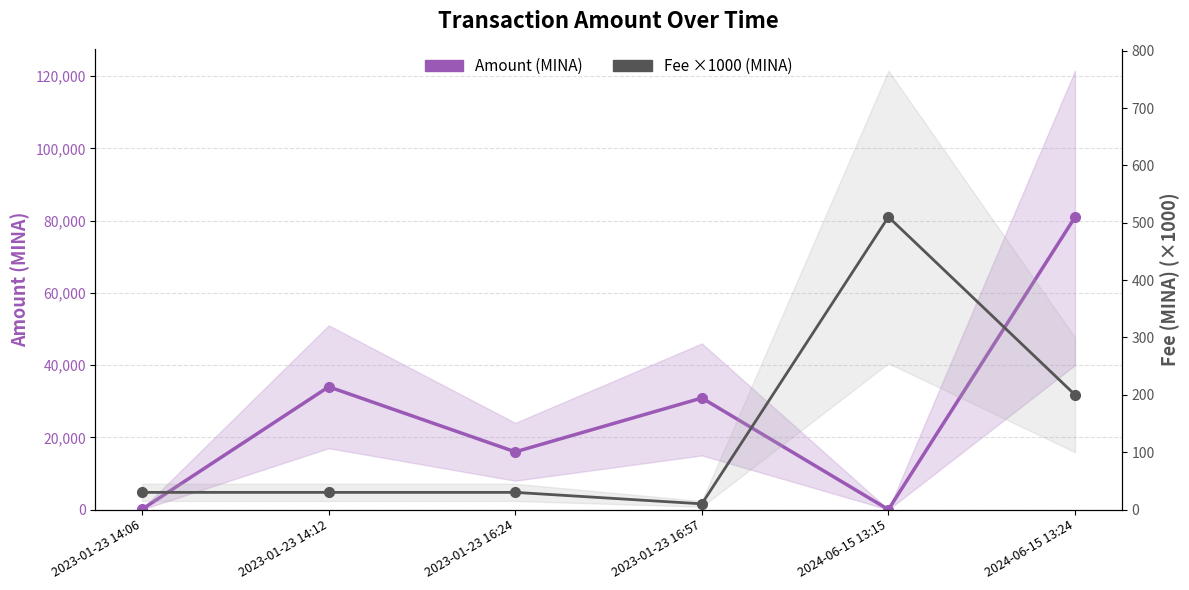

At which category does Fee ×1000 (MINA) reach its first local peak?

2024-06-15 13:15